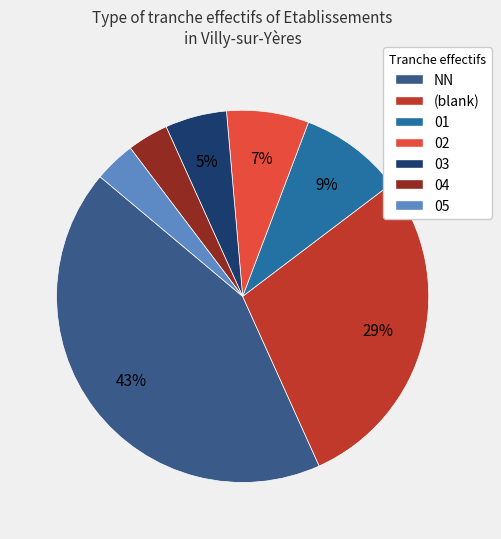

Do 04 and 03 together represent more than half of the pie?

No